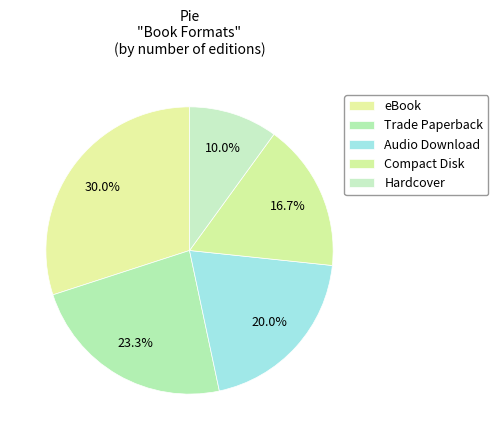

Is the sum of Trade Paperback and Hardcover greater than half?

No